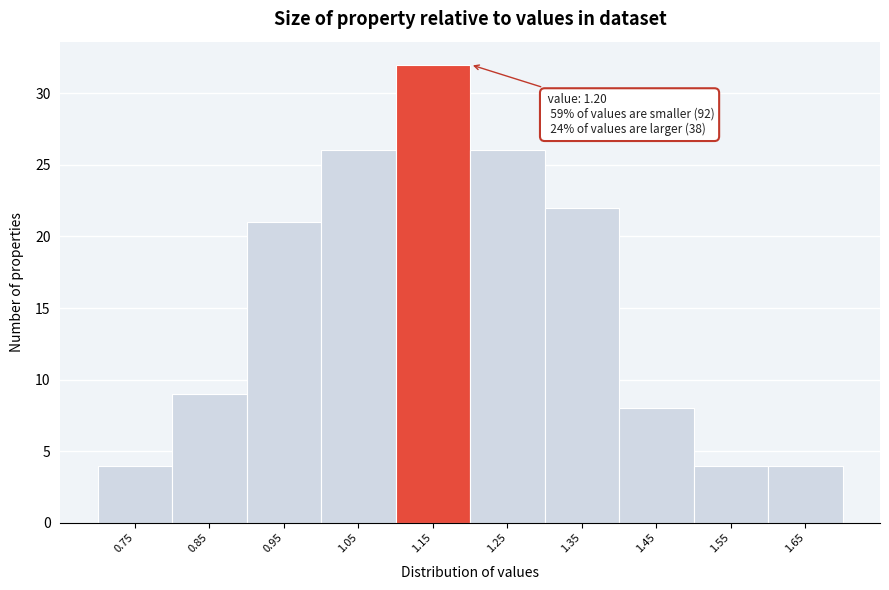

Reading left to right, what are all the values shown in this chart?

0.75=4	0.85=9	0.95=21	1.05=26	1.15=32	1.25=26	1.35=22	1.45=8	1.55=4	1.65=4